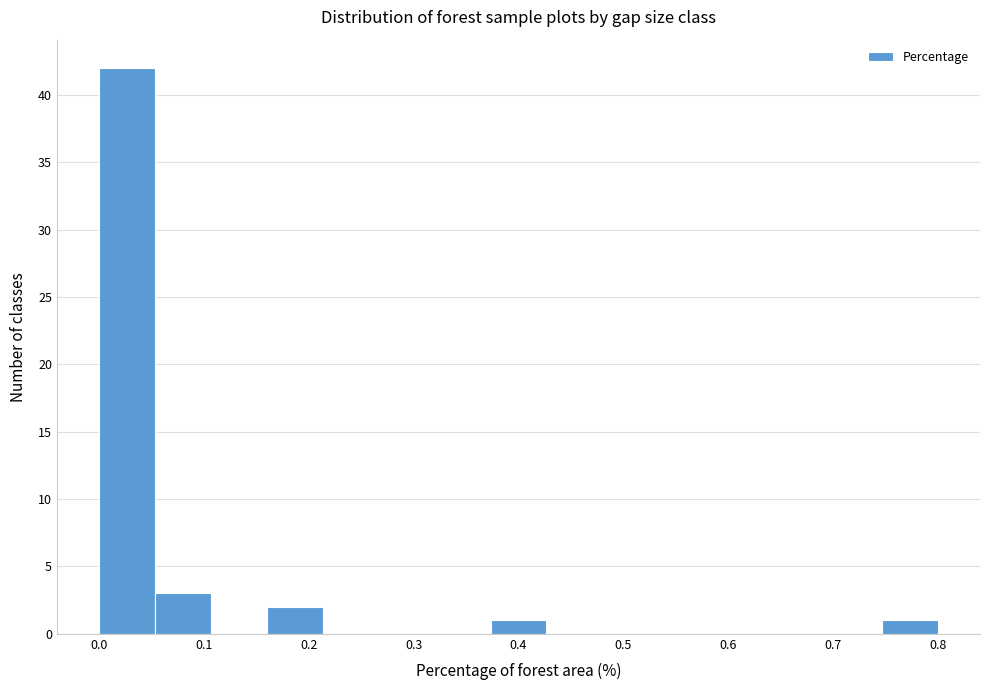

Reading left to right, list every bar in this chart as the range it spans on the x-axis followed by its height. Neither the bar edges nor the heights are printed on the chart, so give them approximately, as read against the axes.

0.00 to 0.05: 42
0.05 to 0.11: 3
0.11 to 0.16: 0
0.16 to 0.21: 2
0.21 to 0.27: 0
0.27 to 0.32: 0
0.32 to 0.37: 0
0.37 to 0.43: 1
0.43 to 0.48: 0
0.48 to 0.53: 0
0.53 to 0.59: 0
0.59 to 0.64: 0
0.64 to 0.69: 0
0.69 to 0.75: 0
0.75 to 0.80: 1